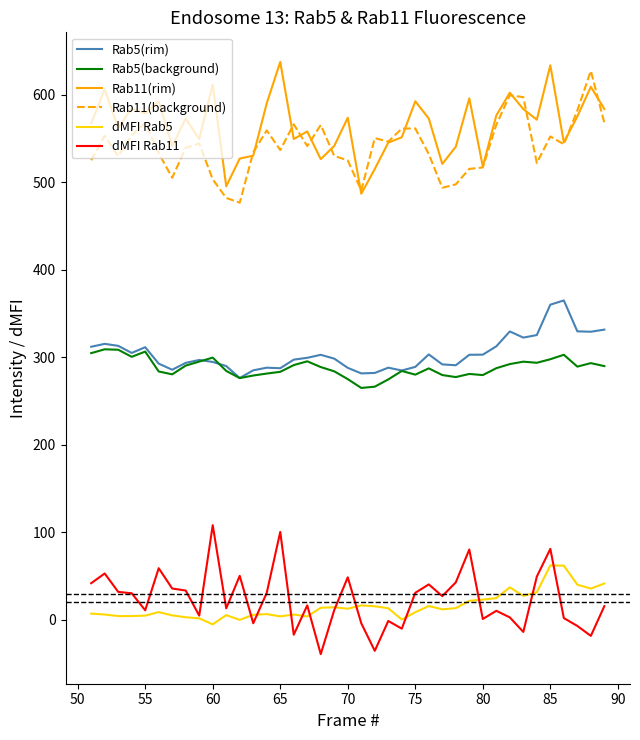

List the series in order of their peak value, highest first.

Rab11(rim), Rab11(background), Rab5(rim), Rab5(background), dMFI Rab11, dMFI Rab5